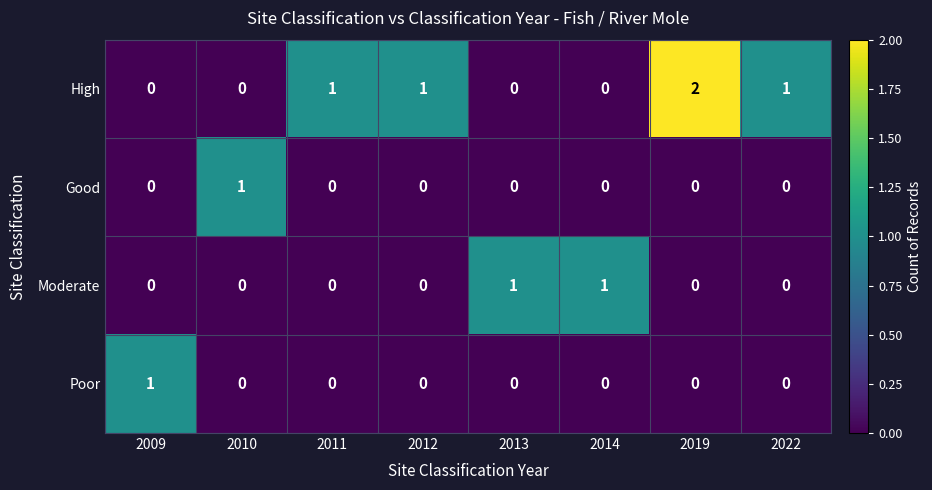

At which category is the sum across all series the highest?

2019